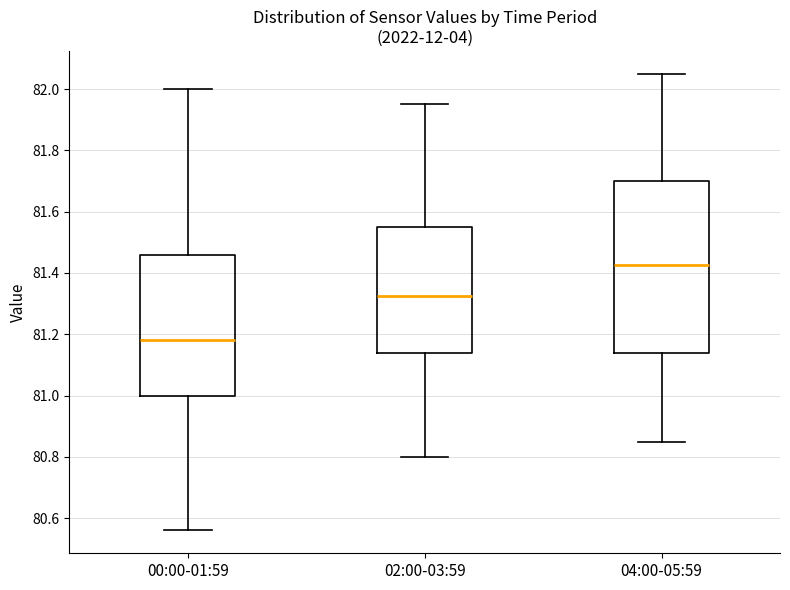

Where does the upper whisker of the box for 04:00-05:59 end on the y-axis? The values are not printed on the chart, so give them approximately, as read against the axis.

82.06